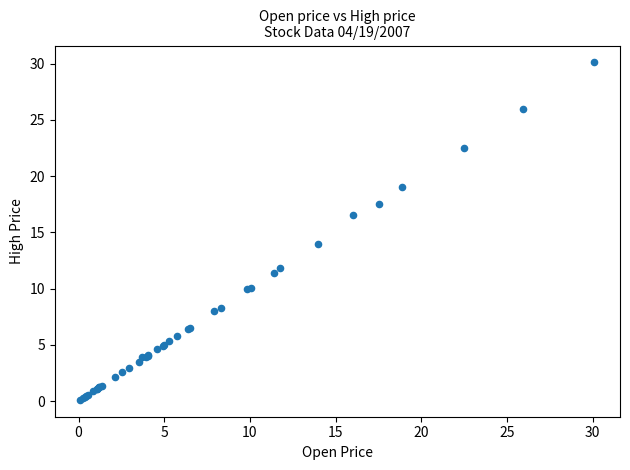

What Y value in the scatter plot is closest to 15?

14.0